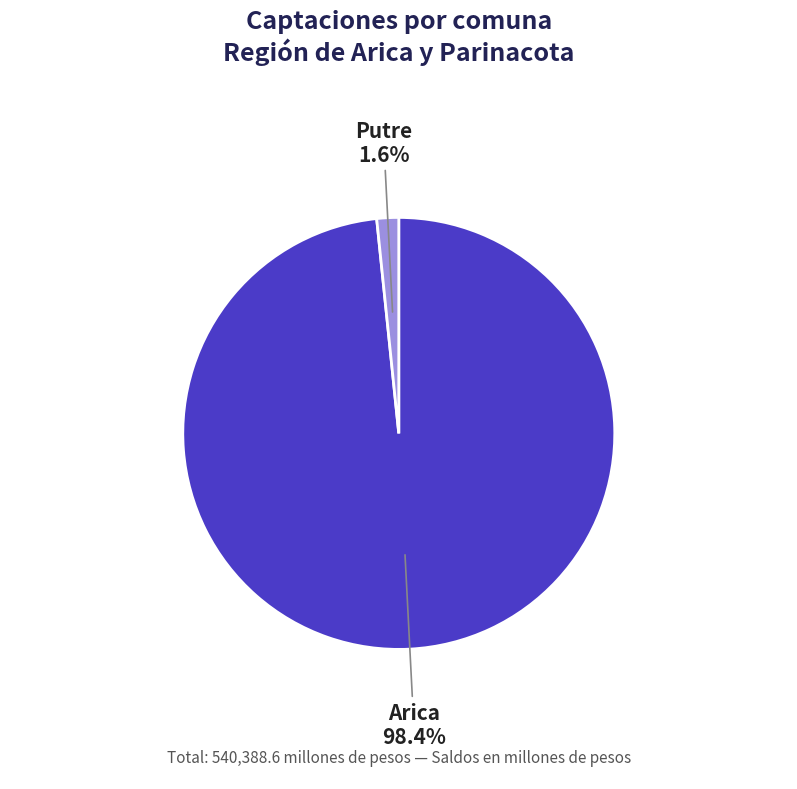

How many segments does this pie chart have?

2